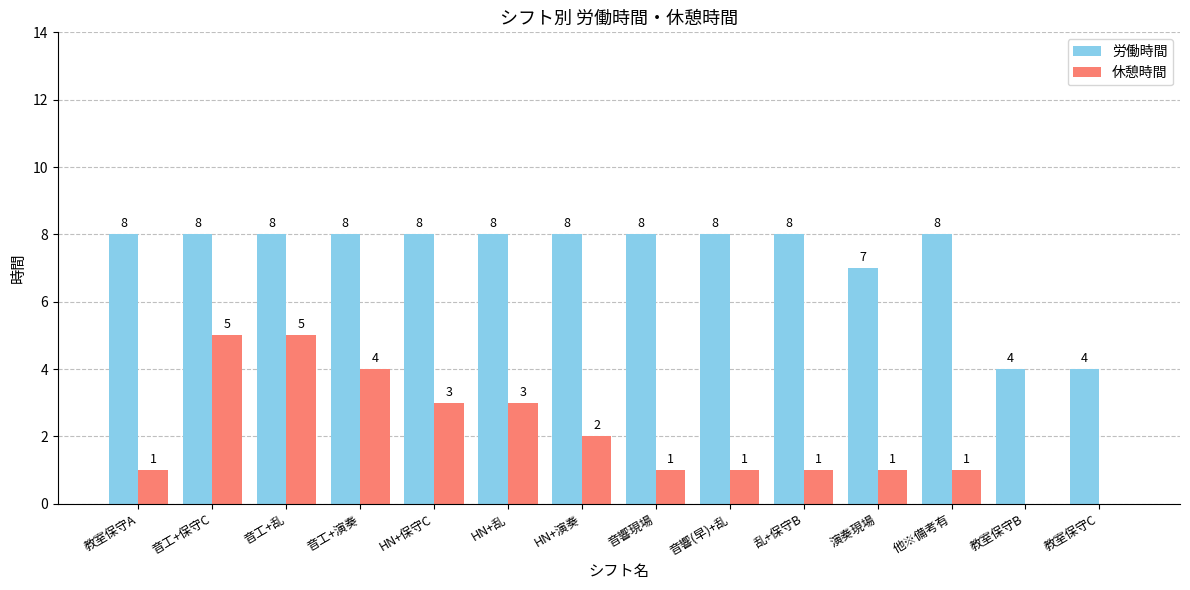

What is the total value across all series at 乱+保守B?

9